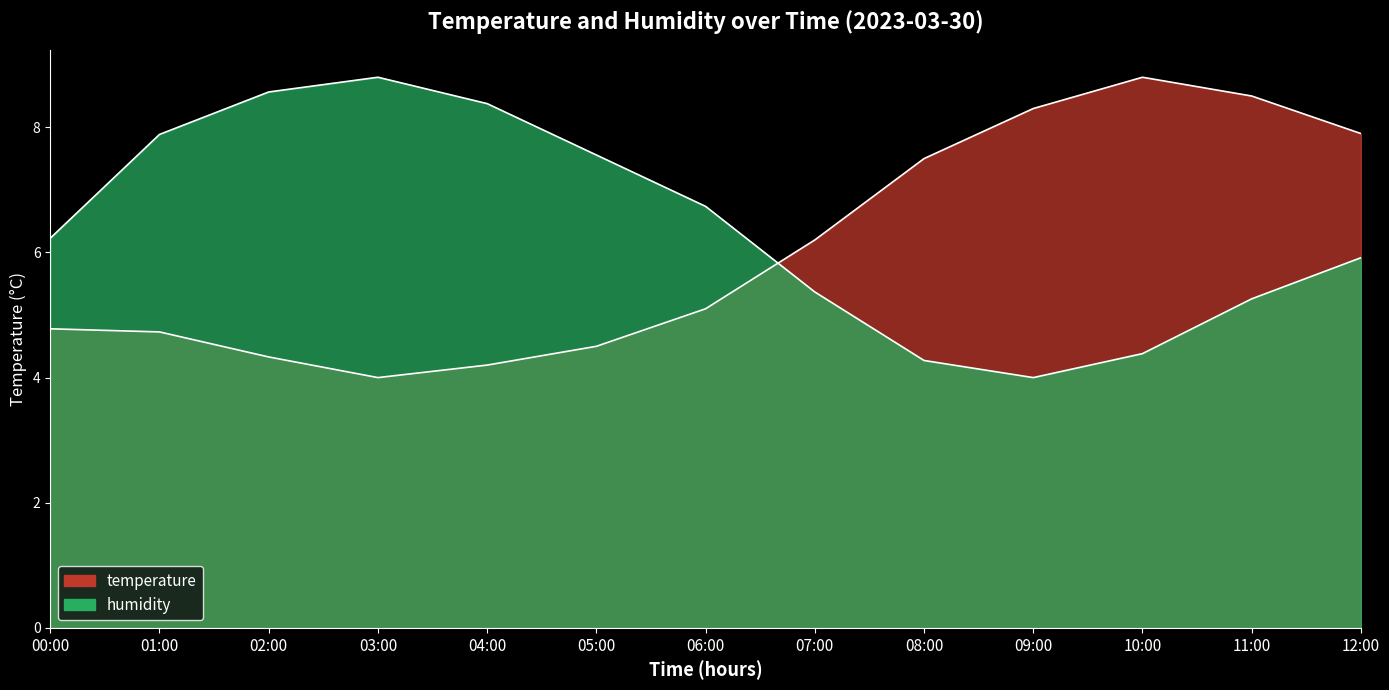

At which category does temperature reach its first local peak?

10:00